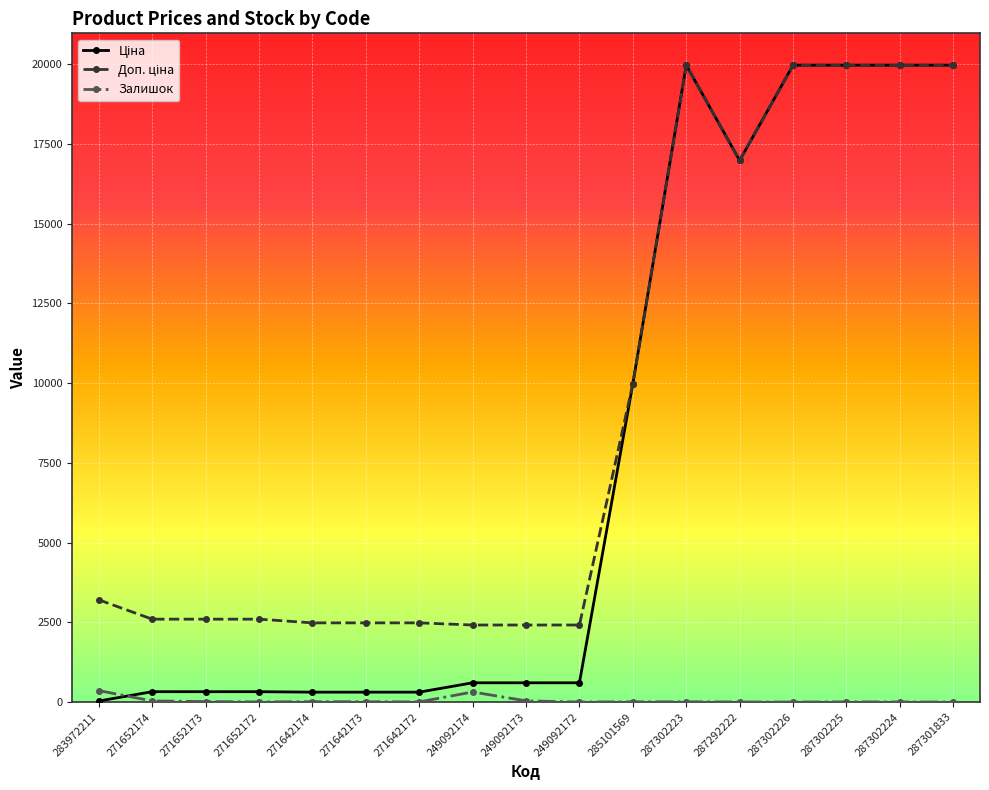

What is the label of the 1st point from the right?

287301833